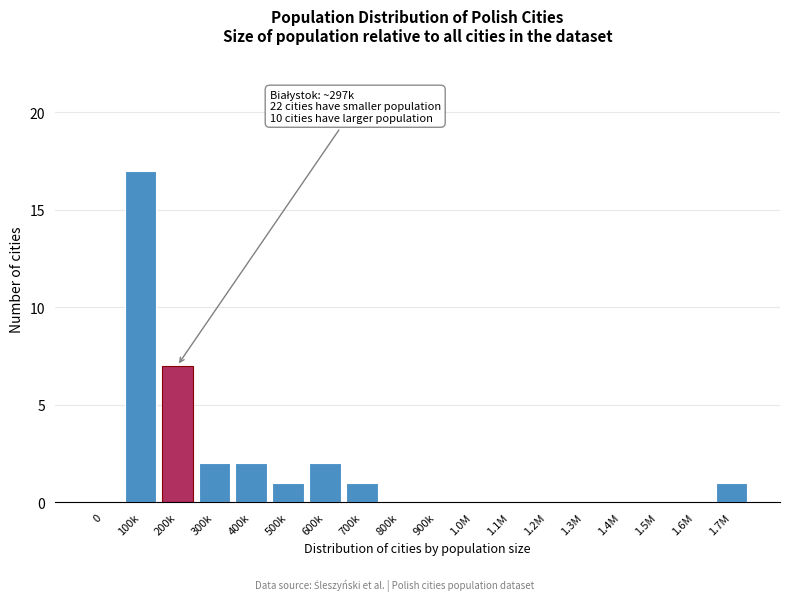

Reading left to right, what are all the values shown in this chart?

0=0	100k=17	200k=7	300k=2	400k=2	500k=1	600k=2	700k=1	800k=0	900k=0	1.0M=0	1.1M=0	1.2M=0	1.3M=0	1.4M=0	1.5M=0	1.6M=0	1.7M=1